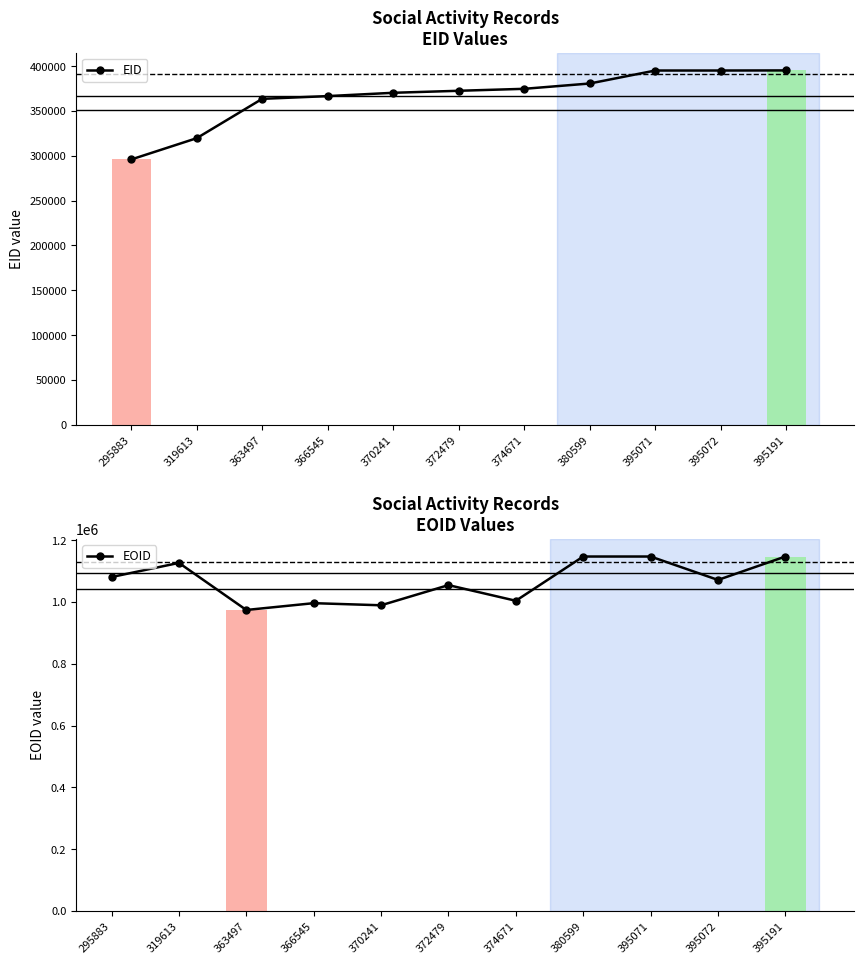

Are the bars grouped side by side (vs. stacked)?

Yes